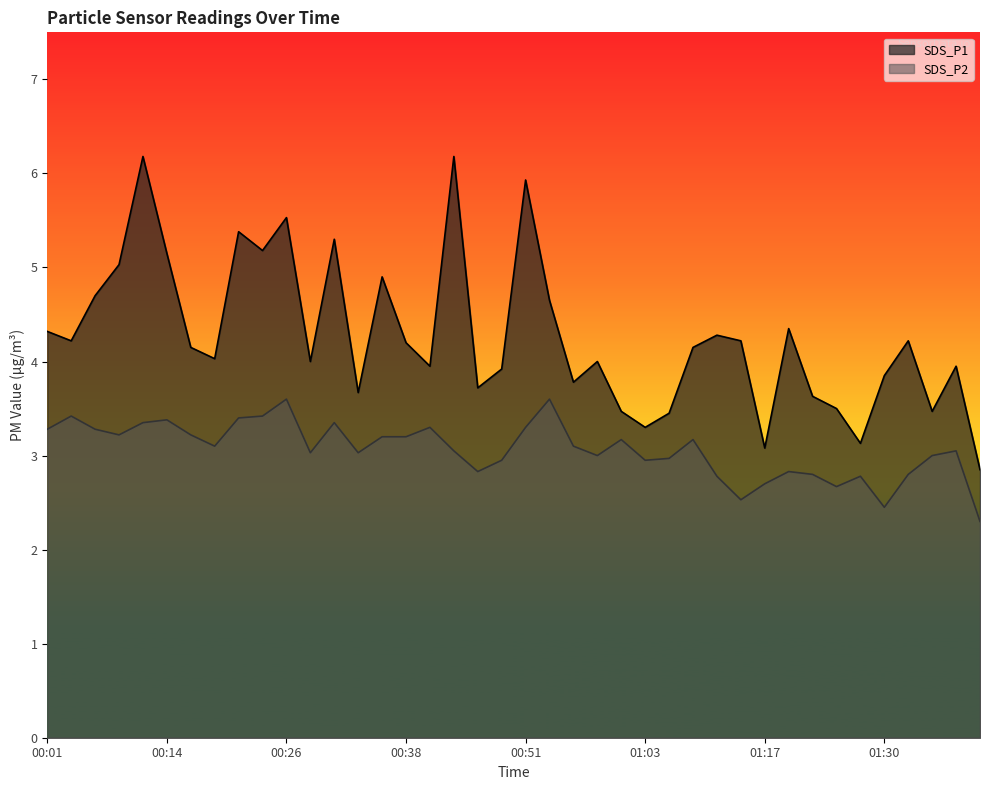

Rank the series by their average value, from lowest to highest.

SDS_P2, SDS_P1